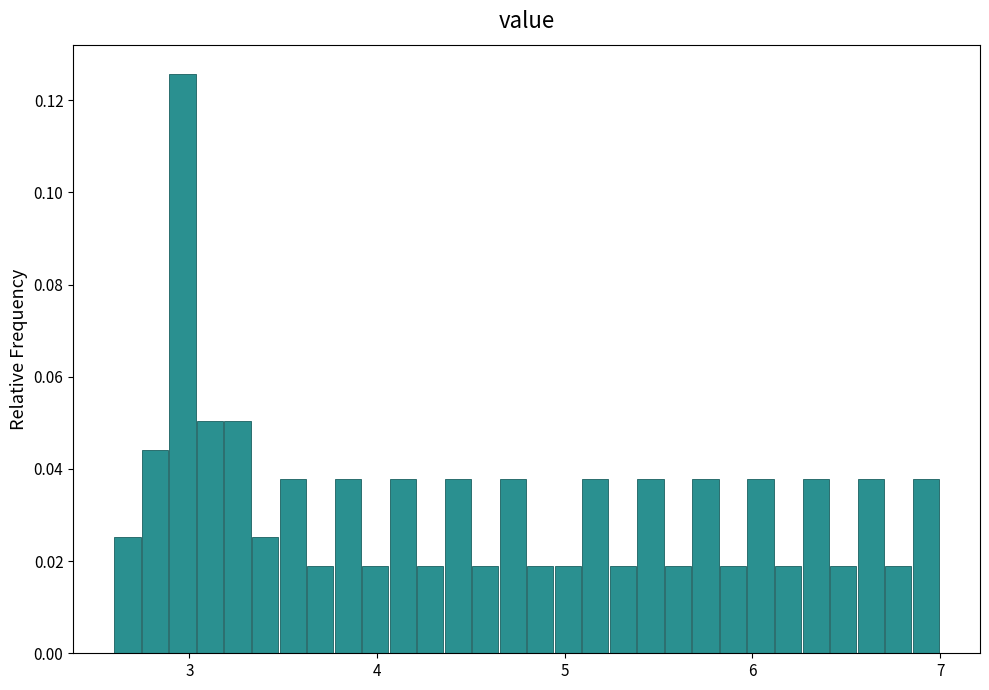

Around what value on the x-axis is the tallest bar? Give the approximate position of its centre, as read against the axis.

3.0